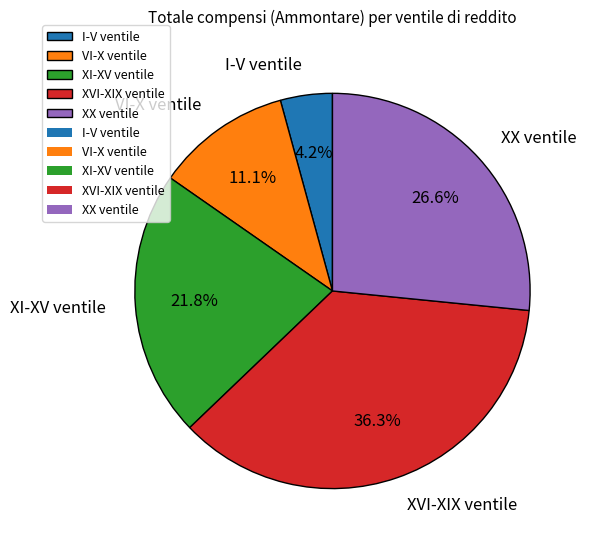

How much of the chart is everything except XVI-XIX ventile?

63.7%